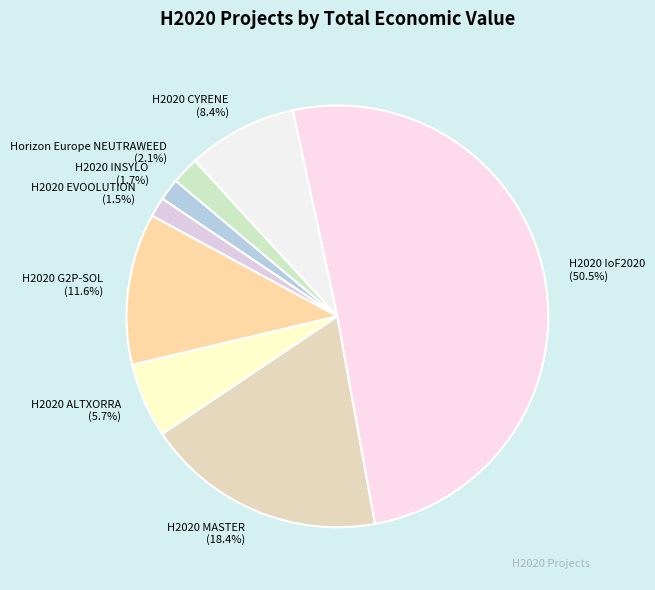

Between H2020 CYRENE (8.4%) and H2020 G2P-SOL (11.6%), which is larger?

H2020 G2P-SOL (11.6%)